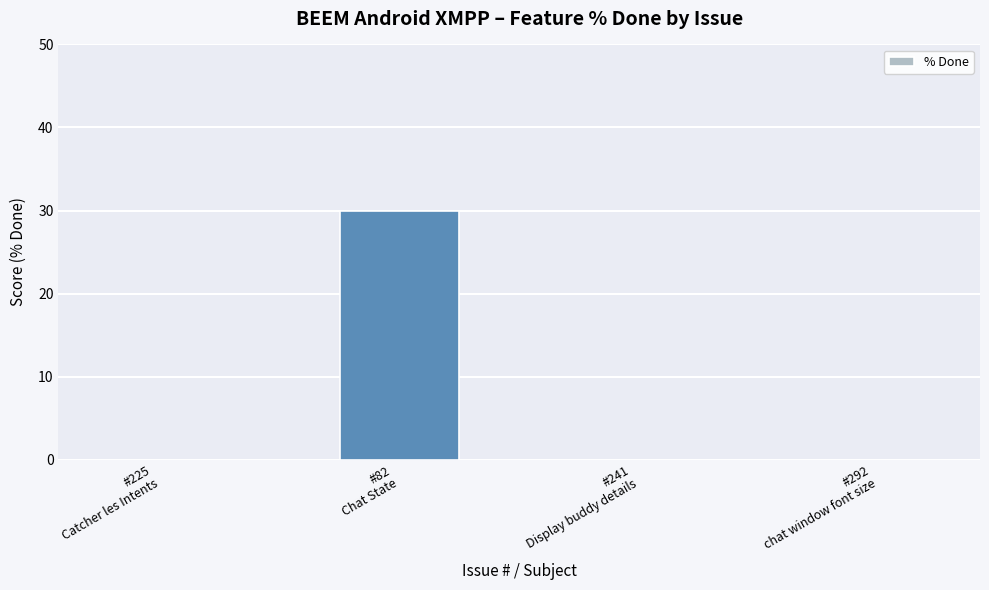

Read the value at #82
Chat State, to the nearest 10.

30